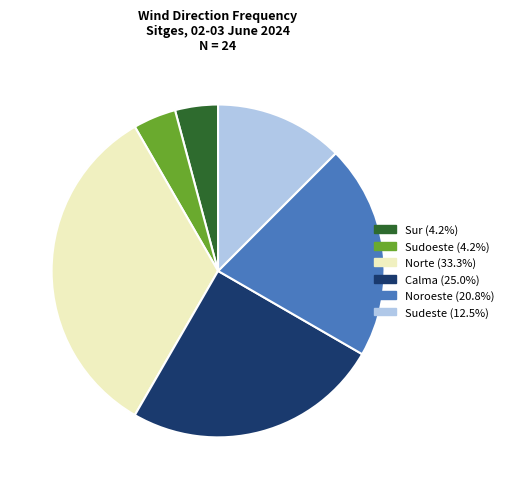

Does any single category account for the majority?

No